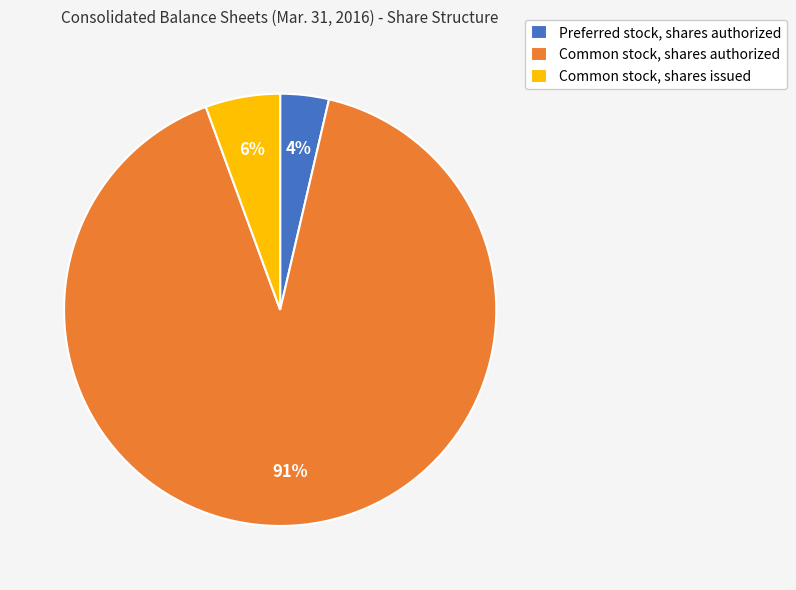

The Common stock, shares issued slice represents 6% of the pie. True or false?

True